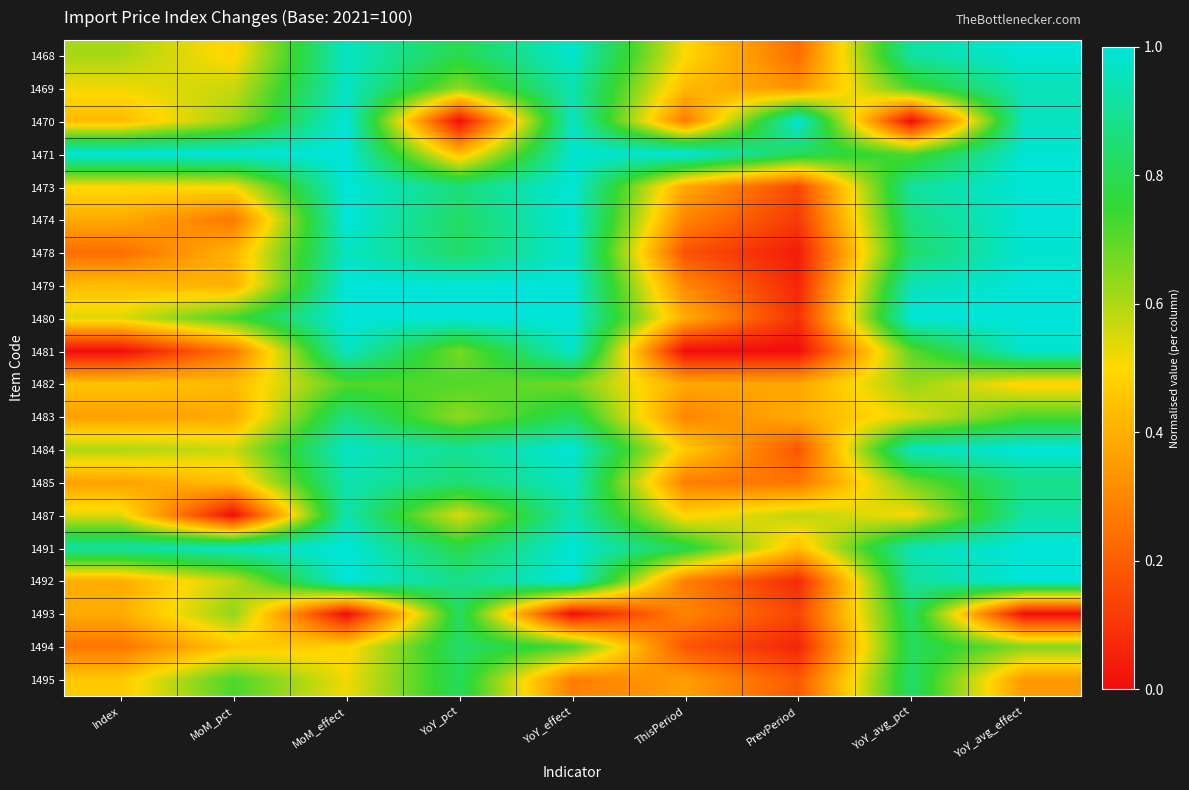

Reading right to left, what are all the values shown in this chart?

1468: YoY_avg_effect=1.0	YoY_avg_pct=0.9	PrevPeriod=0.2	ThisPeriod=0.5	YoY_effect=1.0	YoY_pct=0.8	MoM_effect=1.0	MoM_pct=0.5	Index=0.6
1469: YoY_avg_effect=0.9	YoY_avg_pct=0.7	PrevPeriod=0.3	ThisPeriod=0.4	YoY_effect=0.9	YoY_pct=0.6	MoM_effect=1.0	MoM_pct=0.6	Index=0.5
1470: YoY_avg_effect=1.0	YoY_avg_pct=0.0	PrevPeriod=1.0	ThisPeriod=0.3	YoY_effect=1.0	YoY_pct=0.0	MoM_effect=1.0	MoM_pct=0.6	Index=0.4
1471: YoY_avg_effect=1.0	YoY_avg_pct=0.7	PrevPeriod=0.8	ThisPeriod=1.0	YoY_effect=1.0	YoY_pct=0.4	MoM_effect=1.0	MoM_pct=1.0	Index=1.0
1473: YoY_avg_effect=1.0	YoY_avg_pct=0.9	PrevPeriod=0.1	ThisPeriod=0.4	YoY_effect=1.0	YoY_pct=0.9	MoM_effect=1.0	MoM_pct=0.5	Index=0.5
1474: YoY_avg_effect=1.0	YoY_avg_pct=0.9	PrevPeriod=0.1	ThisPeriod=0.3	YoY_effect=1.0	YoY_pct=0.8	MoM_effect=1.0	MoM_pct=0.3	Index=0.4
1478: YoY_avg_effect=1.0	YoY_avg_pct=0.8	PrevPeriod=0.0	ThisPeriod=0.2	YoY_effect=1.0	YoY_pct=0.8	MoM_effect=1.0	MoM_pct=0.4	Index=0.2
1479: YoY_avg_effect=1.0	YoY_avg_pct=0.9	PrevPeriod=0.1	ThisPeriod=0.3	YoY_effect=1.0	YoY_pct=1.0	MoM_effect=1.0	MoM_pct=0.4	Index=0.4
1480: YoY_avg_effect=1.0	YoY_avg_pct=1.0	PrevPeriod=0.1	ThisPeriod=0.4	YoY_effect=1.0	YoY_pct=1.0	MoM_effect=1.0	MoM_pct=0.7	Index=0.5
1481: YoY_avg_effect=1.0	YoY_avg_pct=0.7	PrevPeriod=0.0	ThisPeriod=0.0	YoY_effect=1.0	YoY_pct=0.7	MoM_effect=1.0	MoM_pct=0.3	Index=0.0
1482: YoY_avg_effect=0.5	YoY_avg_pct=0.6	PrevPeriod=0.4	ThisPeriod=0.4	YoY_effect=0.7	YoY_pct=0.7	MoM_effect=0.7	MoM_pct=0.4	Index=0.5
1483: YoY_avg_effect=0.7	YoY_avg_pct=0.5	PrevPeriod=0.4	ThisPeriod=0.3	YoY_effect=0.8	YoY_pct=0.6	MoM_effect=0.9	MoM_pct=0.4	Index=0.4
1484: YoY_avg_effect=1.0	YoY_avg_pct=1.0	PrevPeriod=0.2	ThisPeriod=0.5	YoY_effect=1.0	YoY_pct=0.9	MoM_effect=1.0	MoM_pct=0.6	Index=0.6
1485: YoY_avg_effect=0.9	YoY_avg_pct=0.7	PrevPeriod=0.3	ThisPeriod=0.3	YoY_effect=1.0	YoY_pct=0.8	MoM_effect=0.9	MoM_pct=0.4	Index=0.4
1487: YoY_avg_effect=0.9	YoY_avg_pct=0.5	PrevPeriod=0.6	ThisPeriod=0.5	YoY_effect=0.9	YoY_pct=0.5	MoM_effect=0.9	MoM_pct=0.0	Index=0.5
1491: YoY_avg_effect=1.0	YoY_avg_pct=0.9	PrevPeriod=0.4	ThisPeriod=0.8	YoY_effect=1.0	YoY_pct=0.8	MoM_effect=1.0	MoM_pct=1.0	Index=0.9
1492: YoY_avg_effect=1.0	YoY_avg_pct=0.9	PrevPeriod=0.1	ThisPeriod=0.3	YoY_effect=1.0	YoY_pct=0.9	MoM_effect=1.0	MoM_pct=0.6	Index=0.4
1493: YoY_avg_effect=0.0	YoY_avg_pct=0.8	PrevPeriod=0.1	ThisPeriod=0.3	YoY_effect=0.0	YoY_pct=0.8	MoM_effect=0.0	MoM_pct=0.6	Index=0.4
1494: YoY_avg_effect=0.7	YoY_avg_pct=0.8	PrevPeriod=0.1	ThisPeriod=0.2	YoY_effect=0.7	YoY_pct=0.8	MoM_effect=0.5	MoM_pct=0.5	Index=0.3
1495: YoY_avg_effect=0.3	YoY_avg_pct=0.8	PrevPeriod=0.2	ThisPeriod=0.4	YoY_effect=0.3	YoY_pct=0.8	MoM_effect=0.5	MoM_pct=0.7	Index=0.5